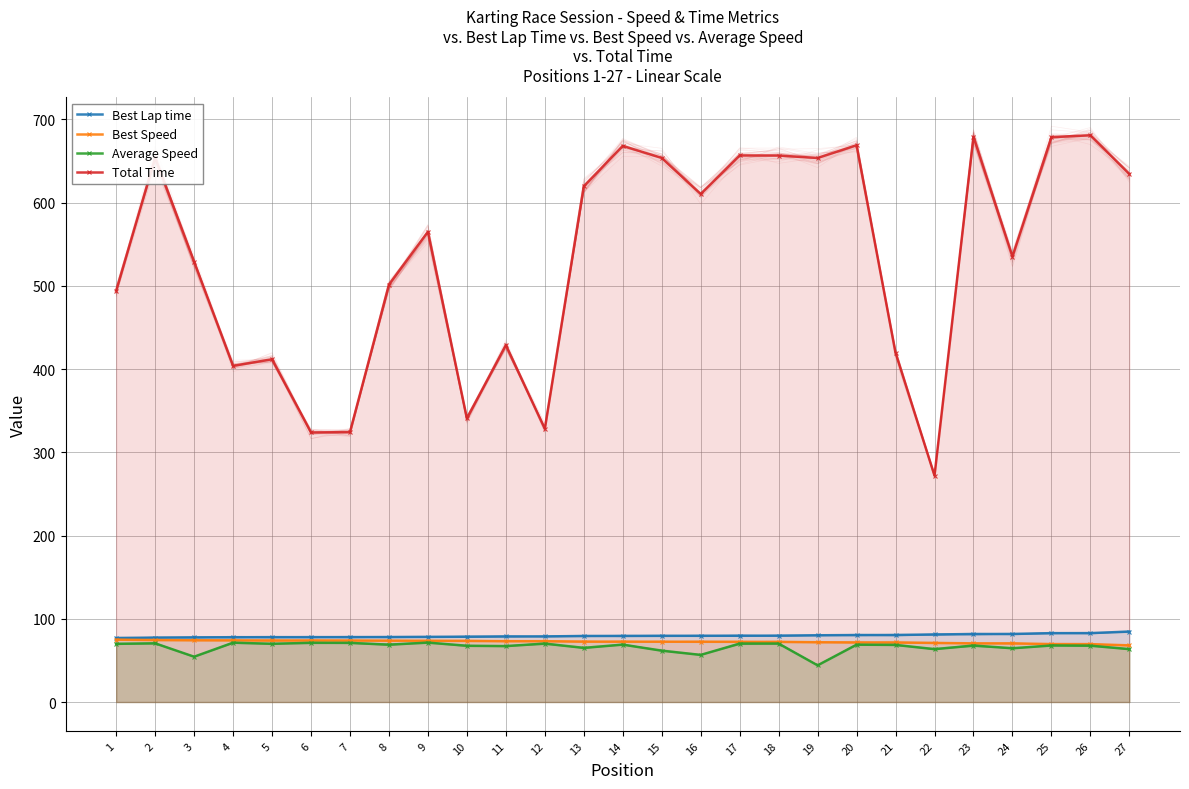

What is the difference between the Average Speed values at 2 and 10?

2.9